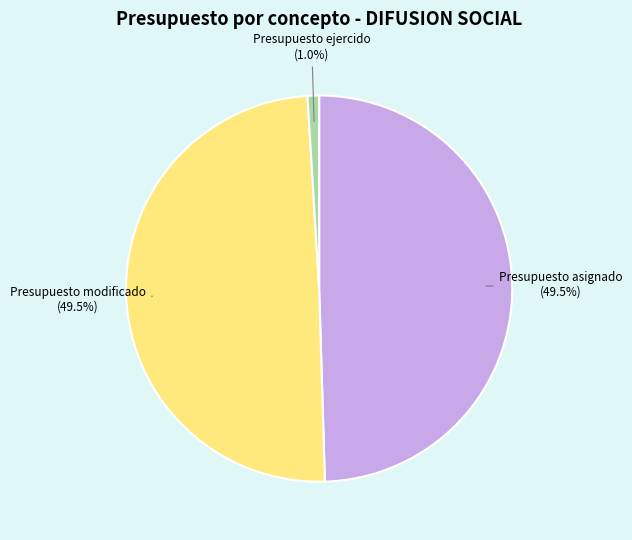

Does any single category account for the majority?

No